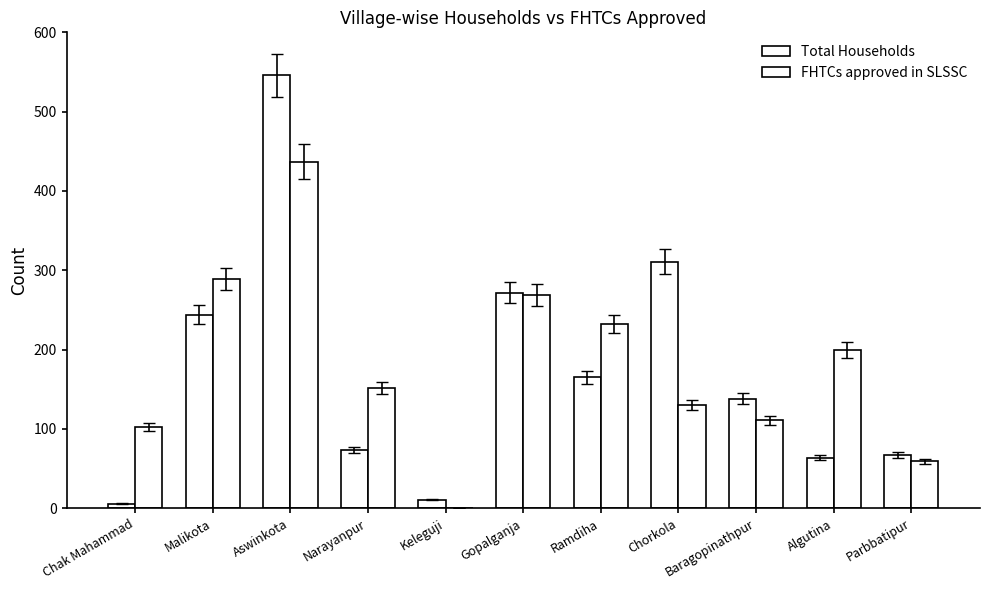

How many positive values does the FHTCs approved in SLSSC series have?

10